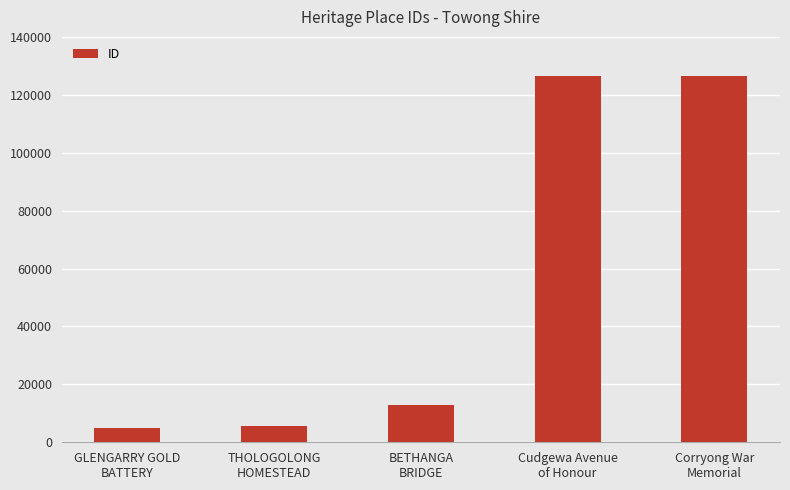

What is the minimum value shown in the chart?

5006